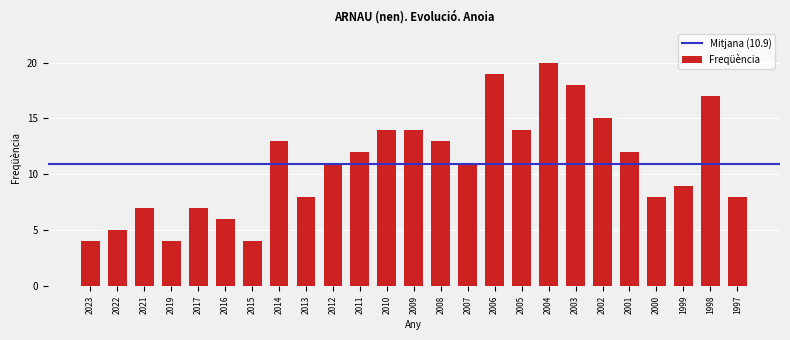

True or false: the data shows 5 at 2022.

True